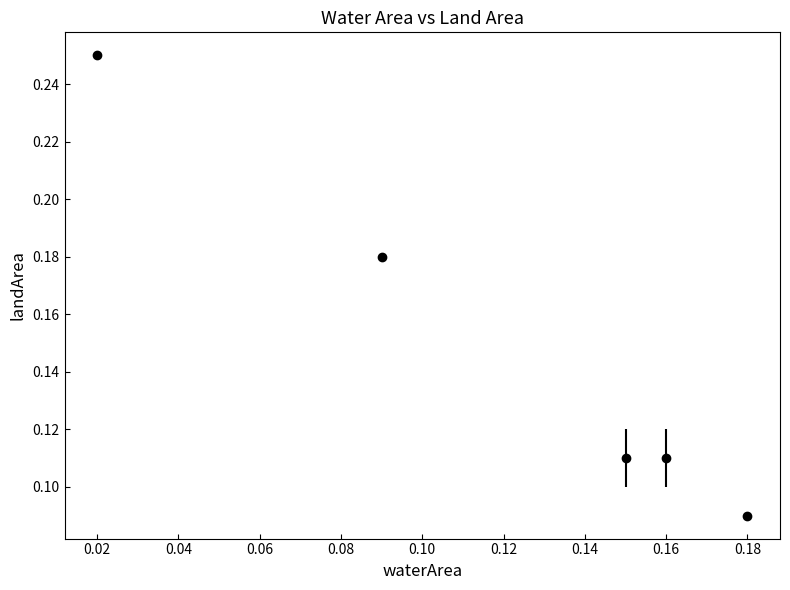

True or false: the data has more than 1 interior local peaks.

False